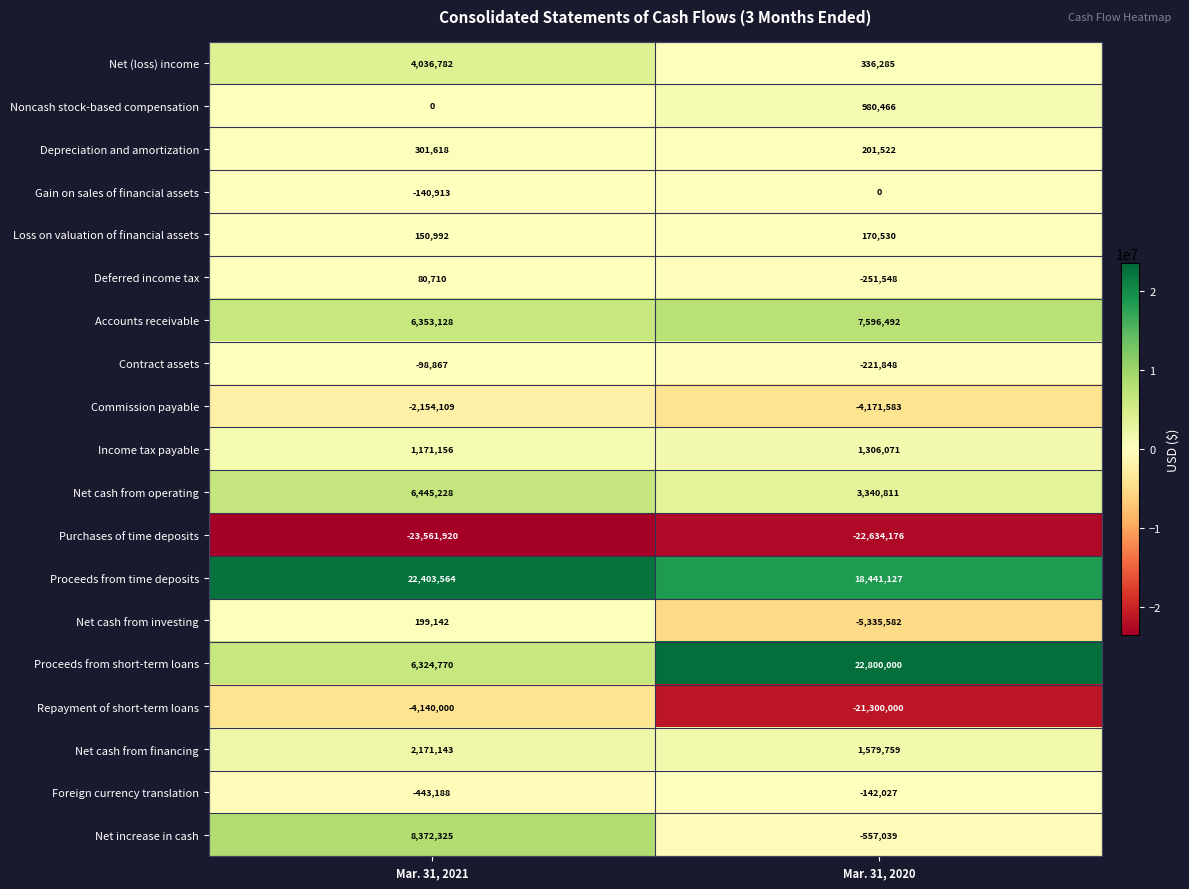

Rank the series by their maximum value, from highest to lowest.

Proceeds from short-term loans, Proceeds from time deposits, Net increase in cash, Accounts receivable, Net cash from operating, Net (loss) income, Net cash from financing, Income tax payable, Noncash stock-based compensation, Depreciation and amortization, Net cash from investing, Loss on valuation of financial assets, Deferred income tax, Gain on sales of financial assets, Contract assets, Foreign currency translation, Commission payable, Repayment of short-term loans, Purchases of time deposits